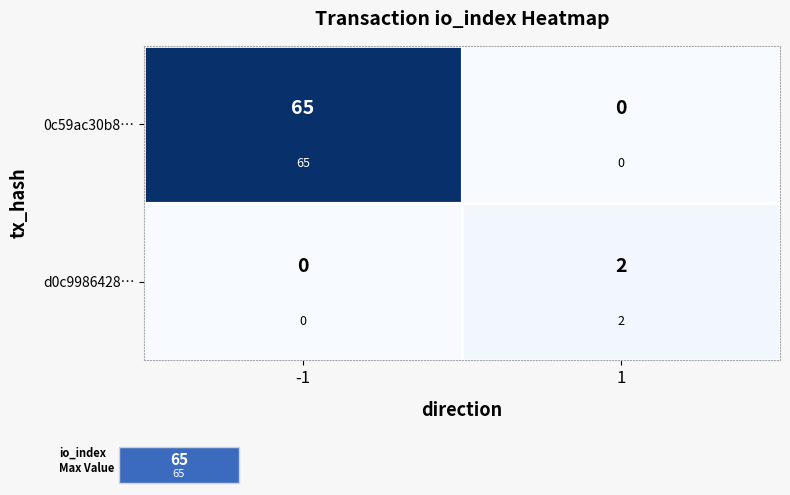

Which series has the largest total across all categories?

0c59ac30b8…